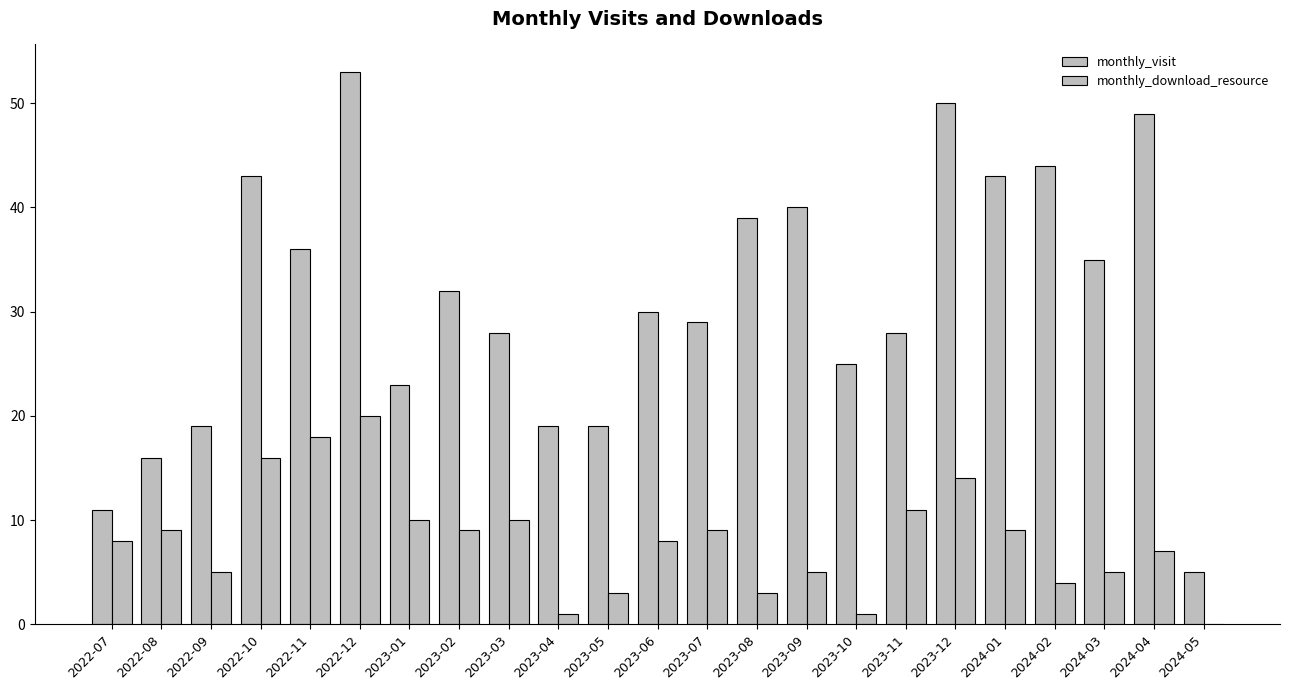

How many distinct data groups are displayed?

2